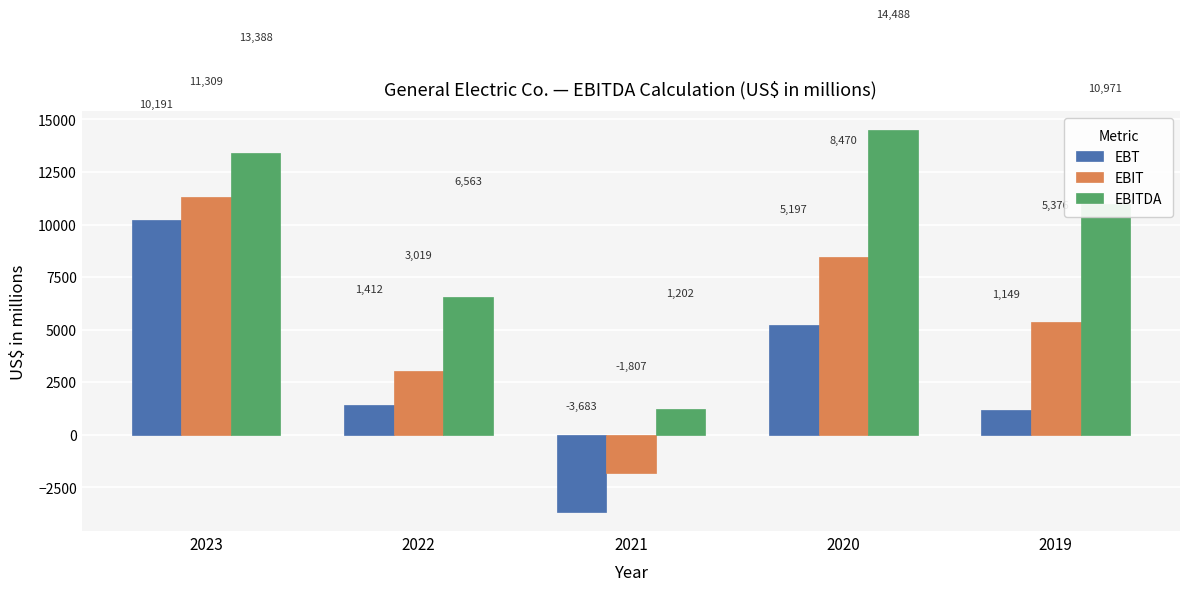

At which category is the sum across all series the highest?

2023